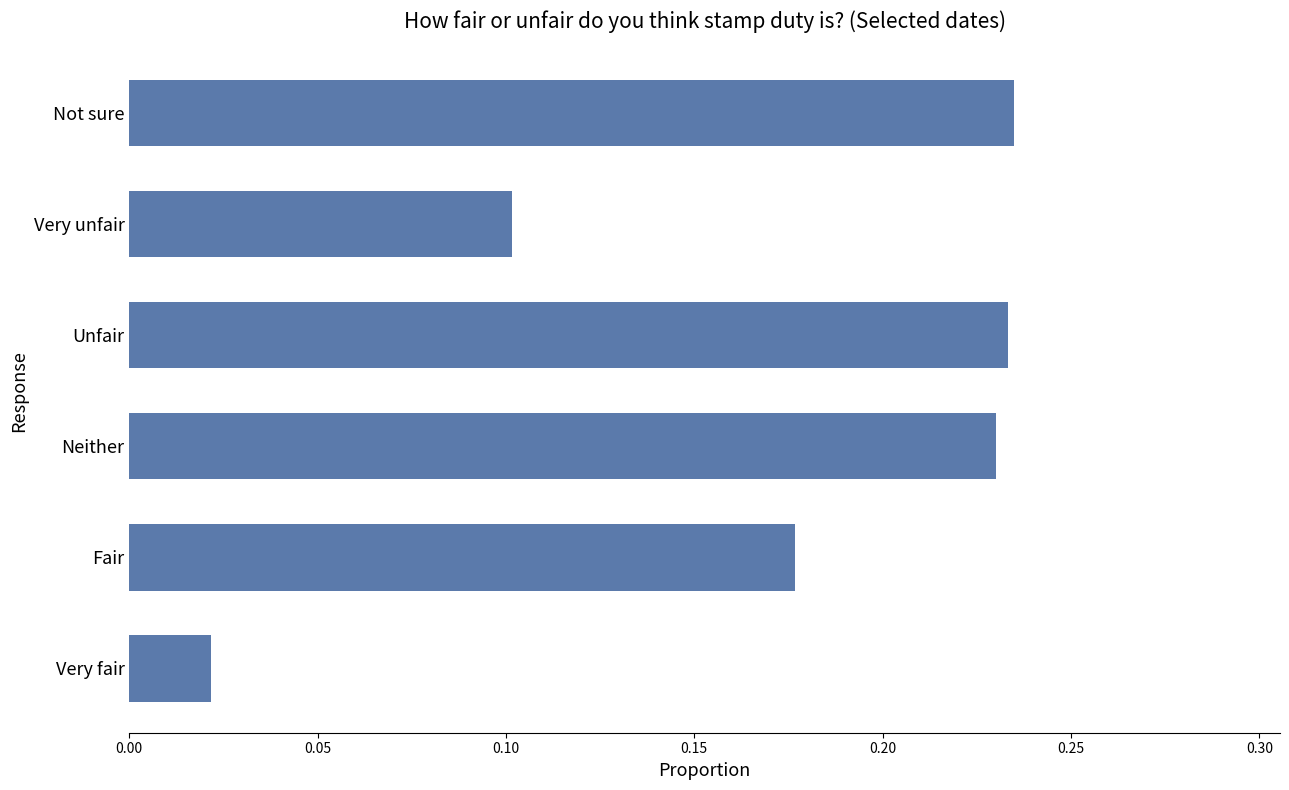

Is it true that the value at Fair is 0.3?

False